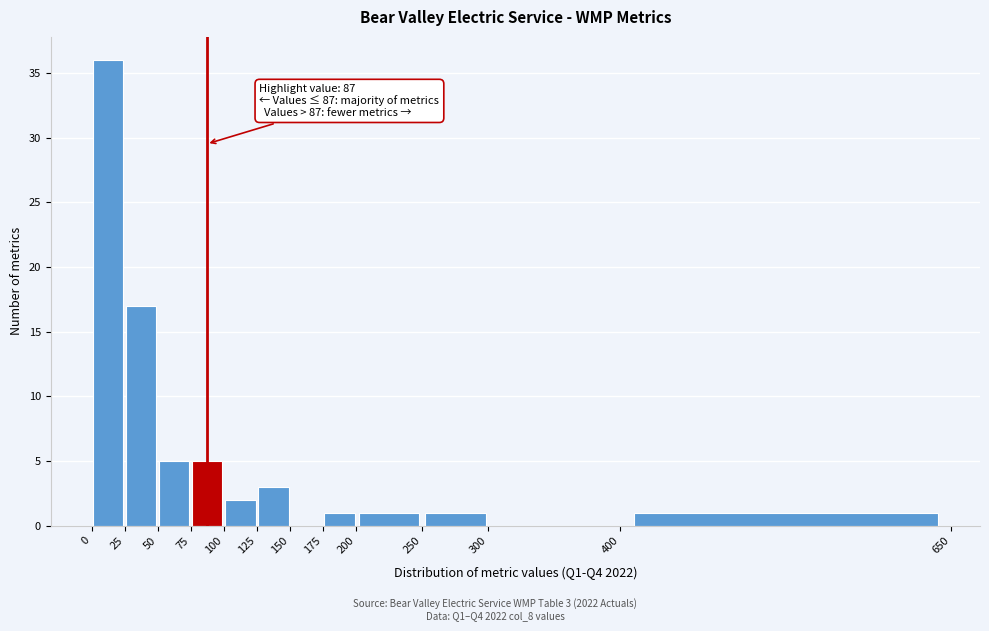

Which range on the x-axis has the tallest bar?

0 to 25